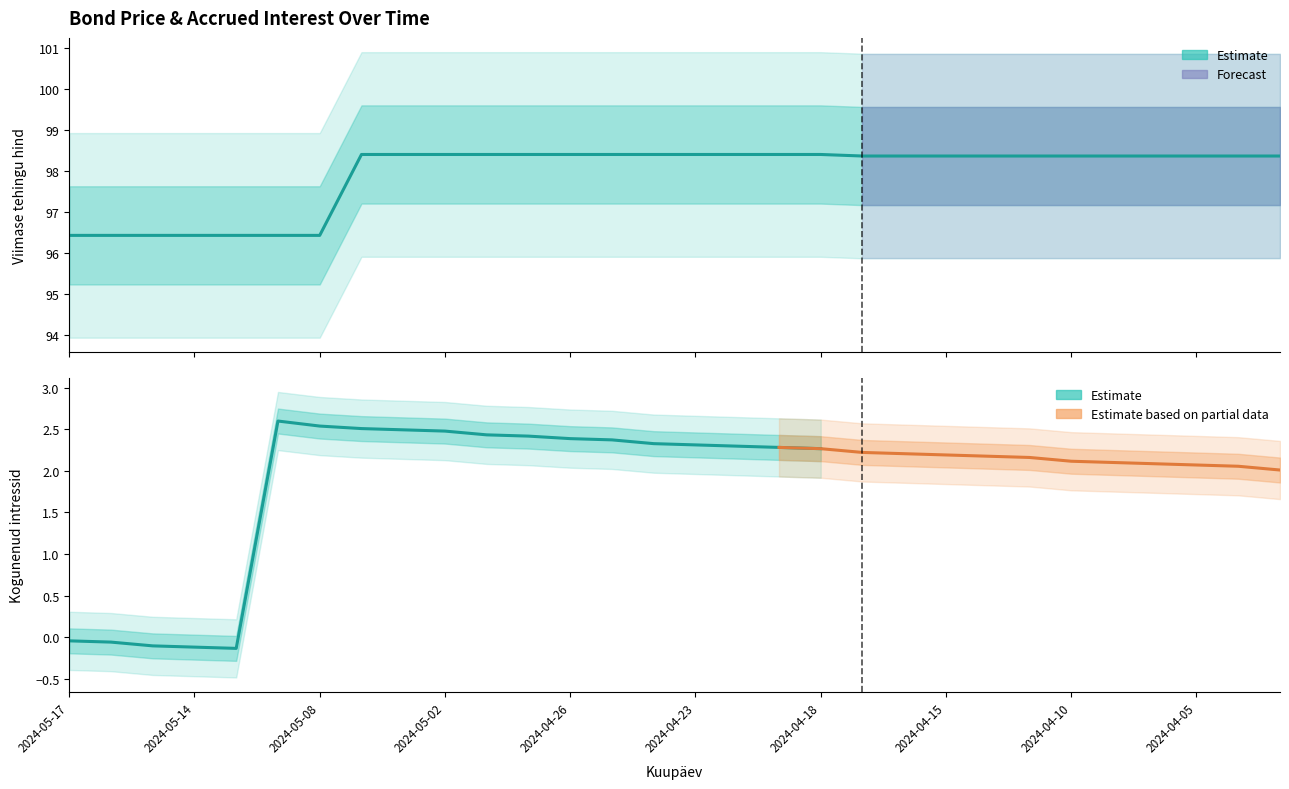

What is the label of the 28th point from the left?

2024-04-05